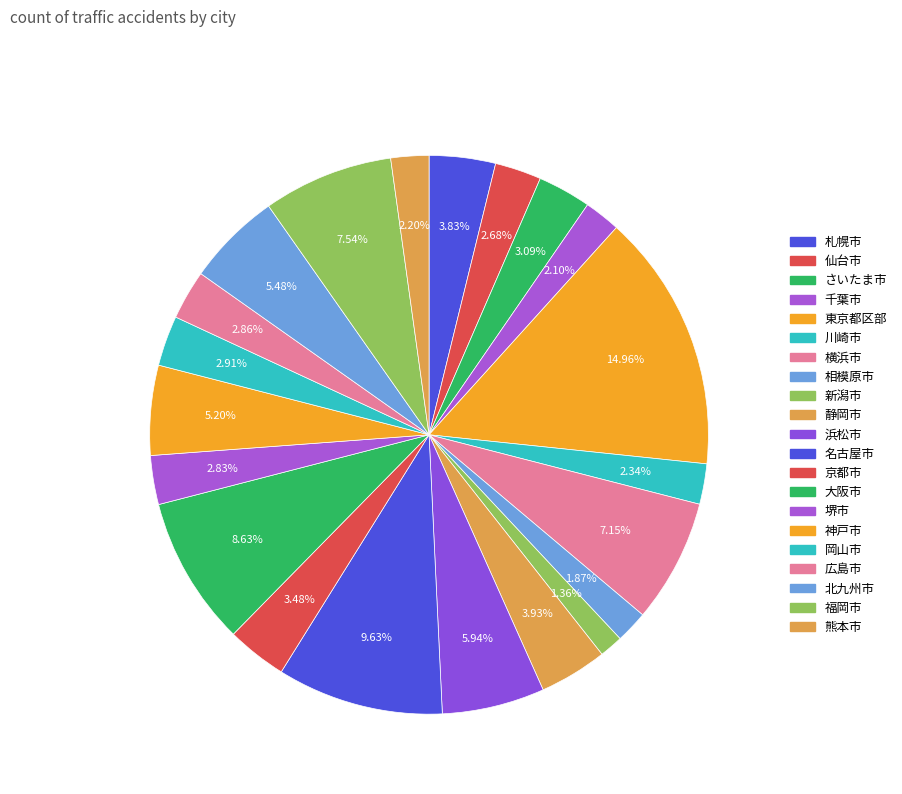

The 静岡市 slice represents 1% of the pie. True or false?

False